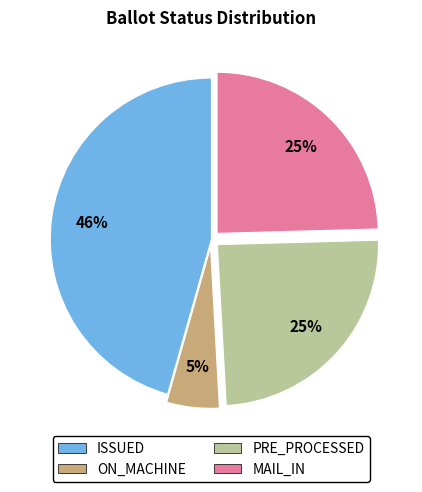

Do PRE_PROCESSED and MAIL_IN together represent more than half of the pie?

No